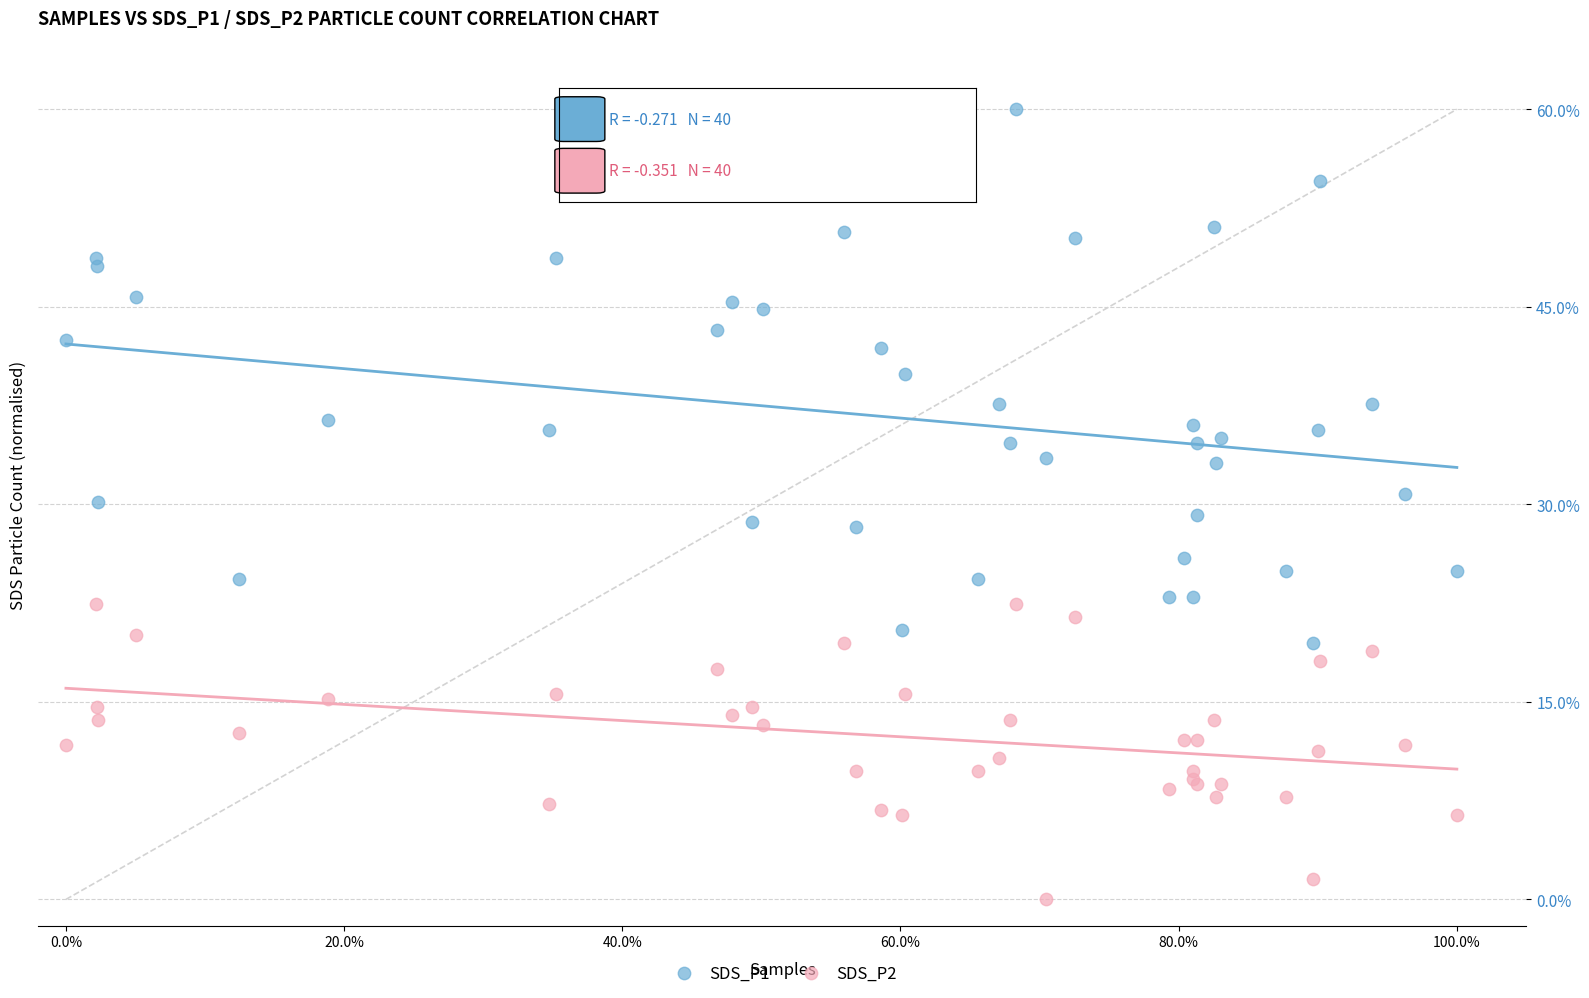

Which series contains the highest Y value?

SDS_P1